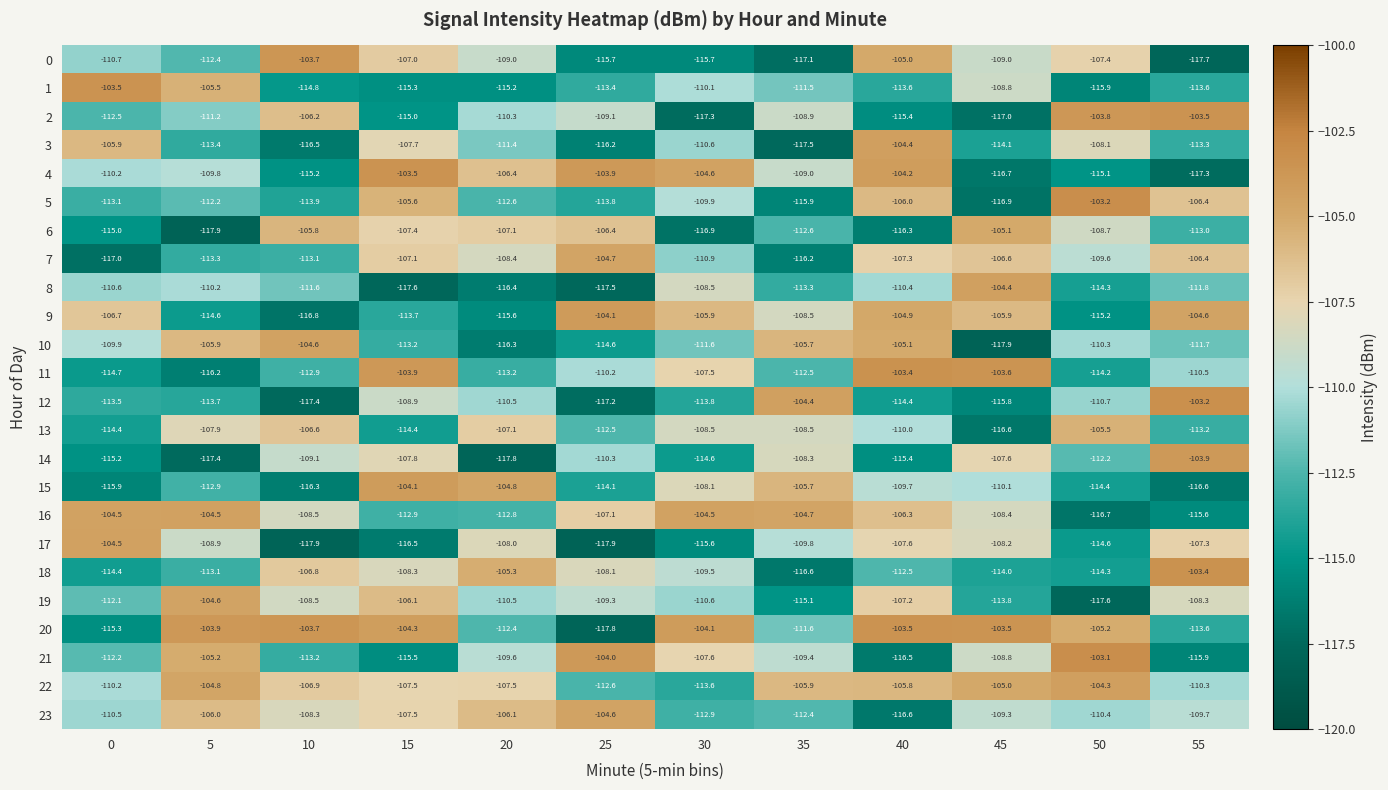

Rank the categories by 2 value from highest to lowest.

55, 50, 10, 35, 25, 20, 5, 0, 15, 40, 45, 30